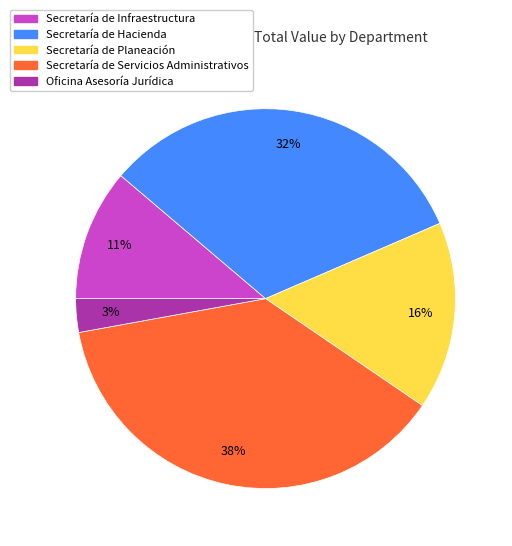

Which has a higher value, Secretaría de Servicios Administrativos or Secretaría de Infraestructura?

Secretaría de Servicios Administrativos